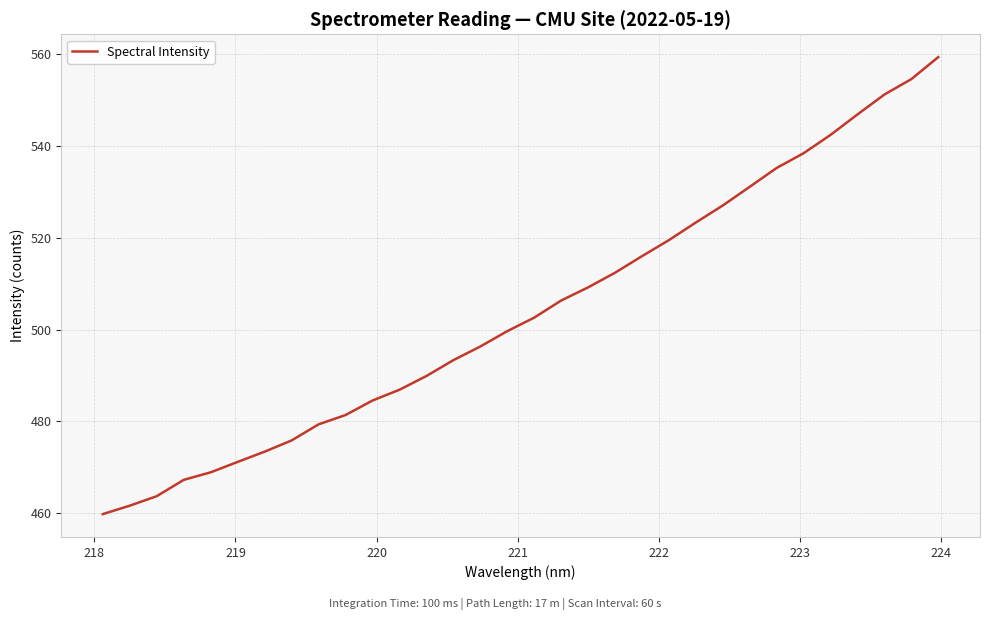

What is the difference between the maximum and minimum values?

99.6